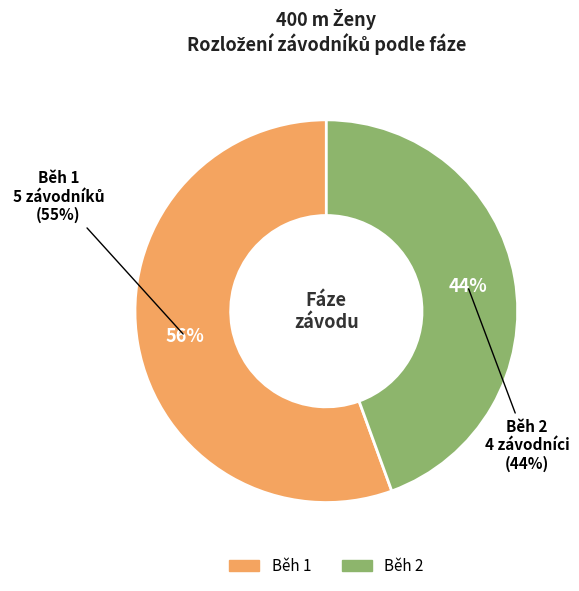

To the nearest percent, what is the combined percentage of Běh 2 and Běh 1?

100%